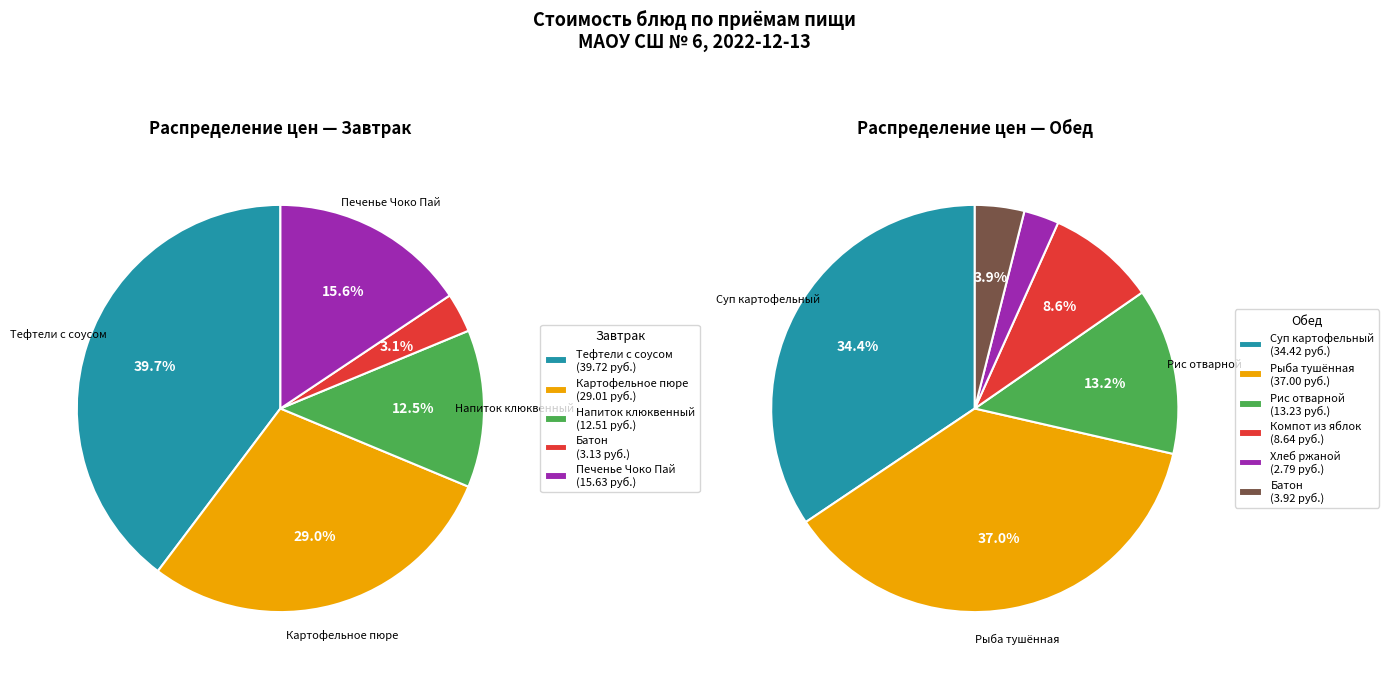

Does any single category account for the majority?

No